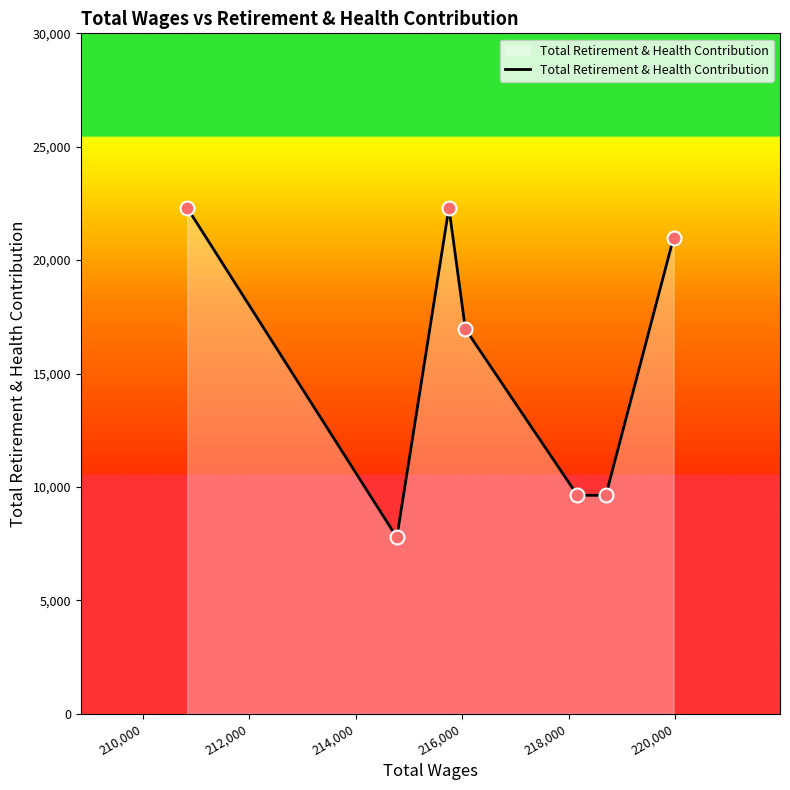

What is the greatest value displayed?

22307